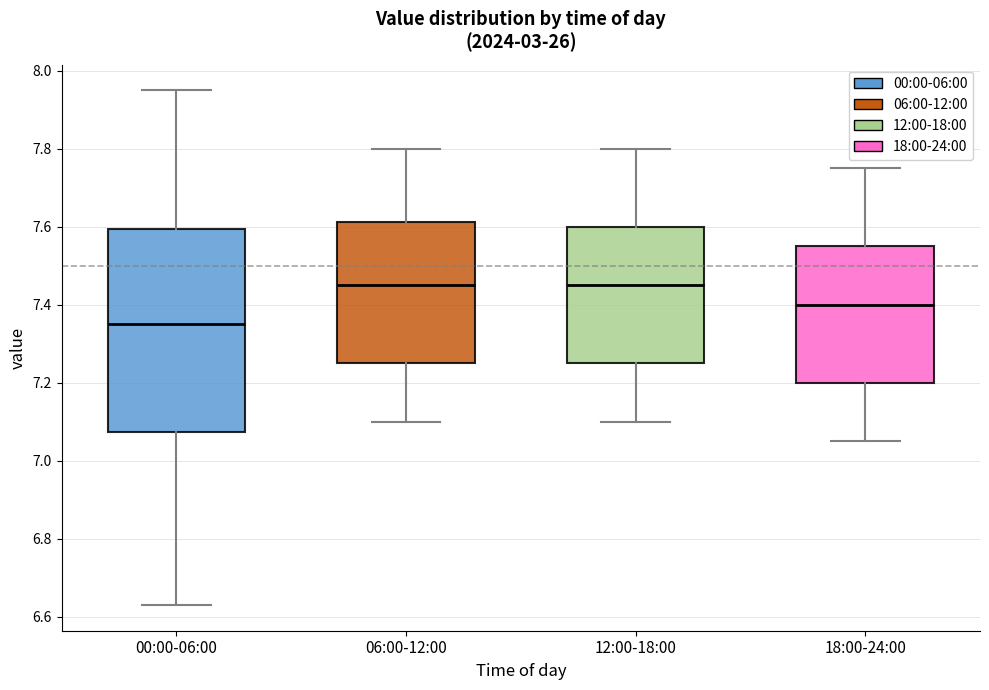

Reading left to right, transcribe this box plot: for each box, give where its median line is, the range the box spans, and where its two whiskers end, as read against the y-axis. The values are not printed on the chart, so give them approximately, as read against the axis.

00:00-06:00: median 7.36, box 7.08 to 7.60, whiskers 6.64 to 7.96
06:00-12:00: median 7.46, box 7.26 to 7.62, whiskers 7.10 to 7.80
12:00-18:00: median 7.46, box 7.26 to 7.60, whiskers 7.10 to 7.80
18:00-24:00: median 7.40, box 7.20 to 7.56, whiskers 7.06 to 7.76